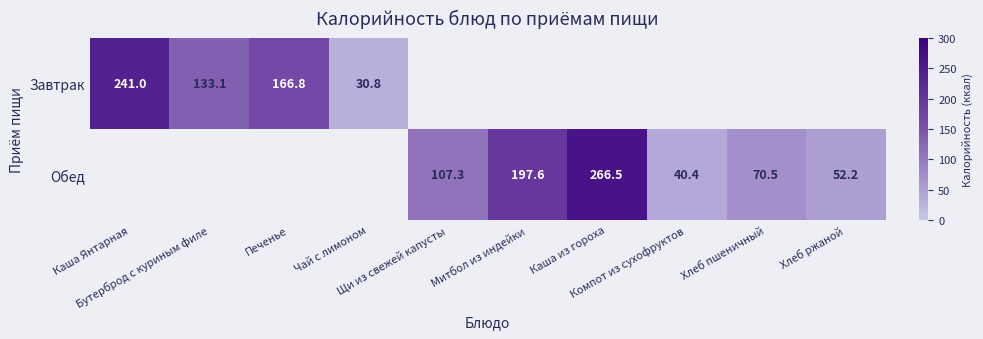

List the series in order of their peak value, lowest first.

Завтрак, Обед